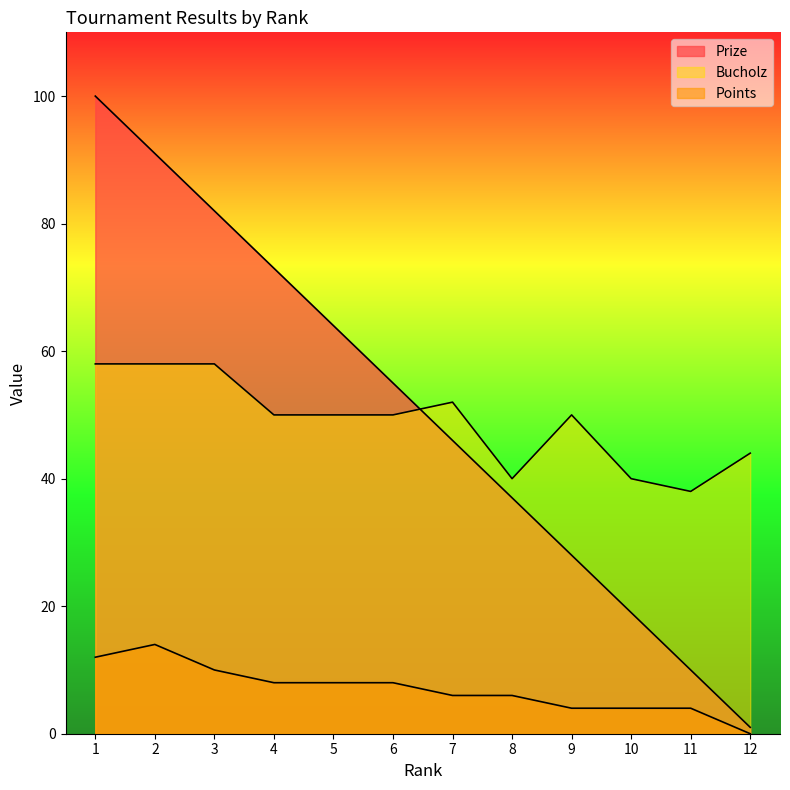

How many interior local peaks does the Points series have?

1